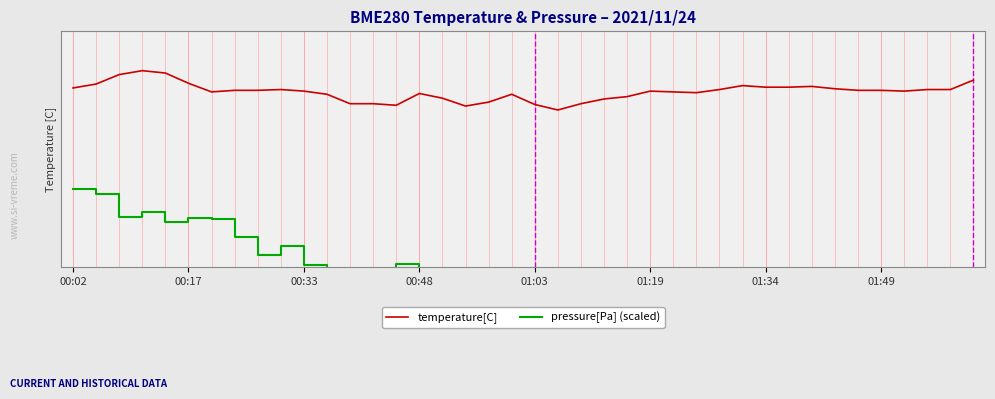

The value of pressure[Pa] (scaled) at 32 is 10.0. True or false?

False